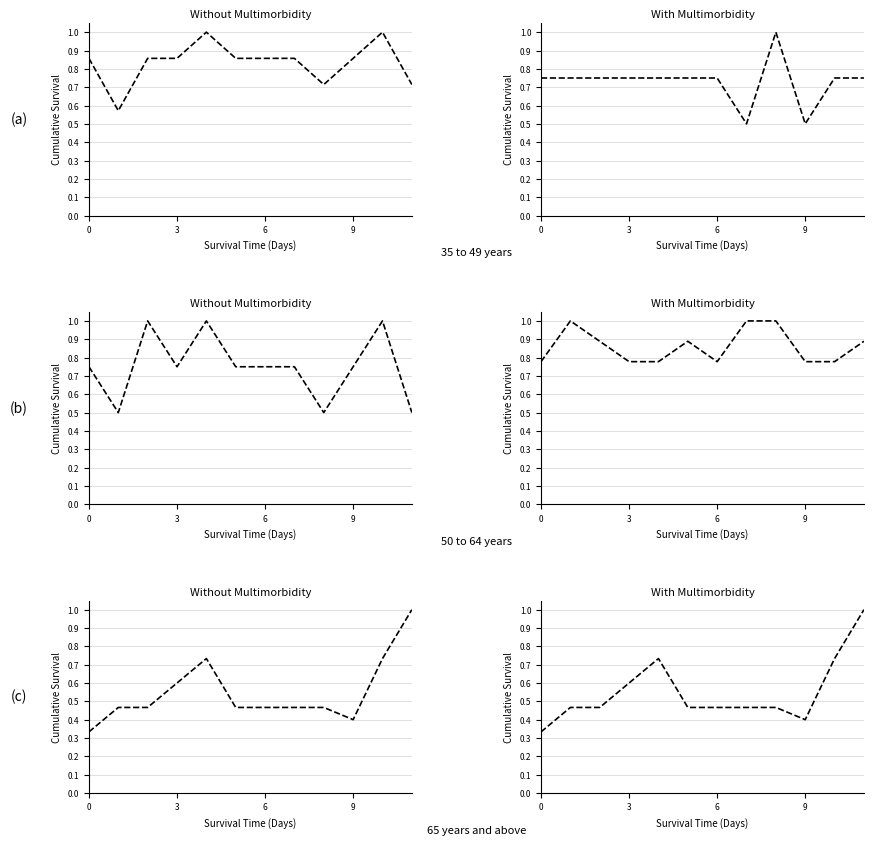

How many lines are shown in the chart?

5